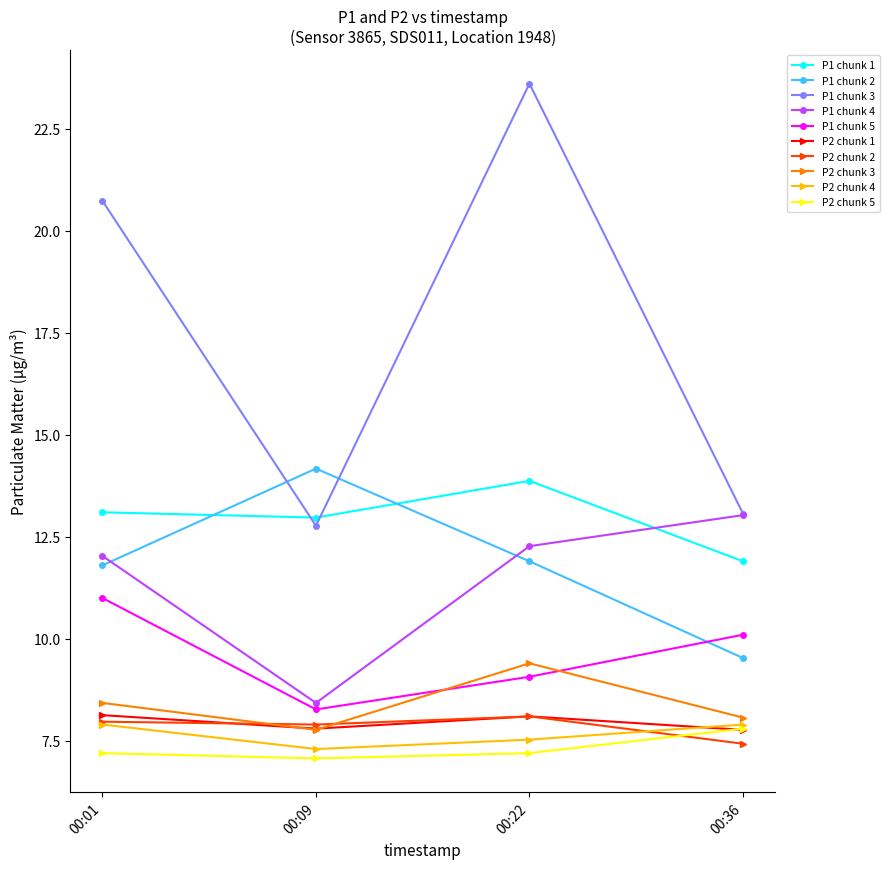

Does the chart display data point markers on the line(s)?

Yes